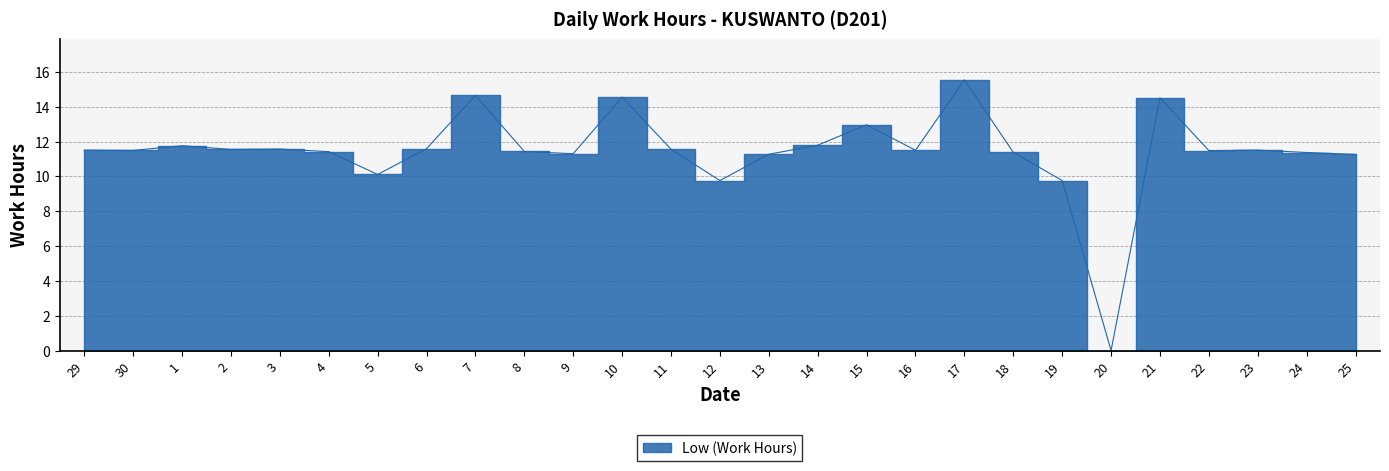

What is the difference between the values at 13 and 3?

0.3